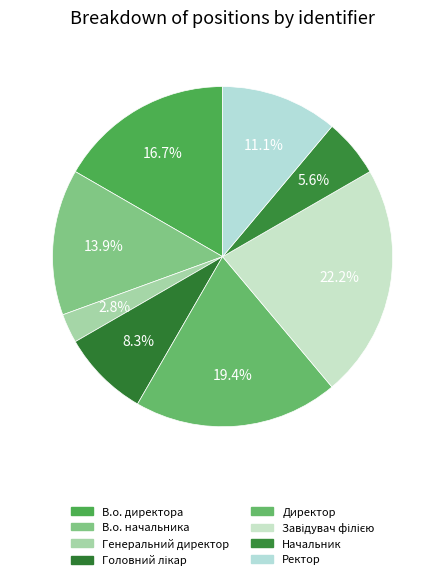

Is the sum of В.о. начальника and Начальник greater than half?

No